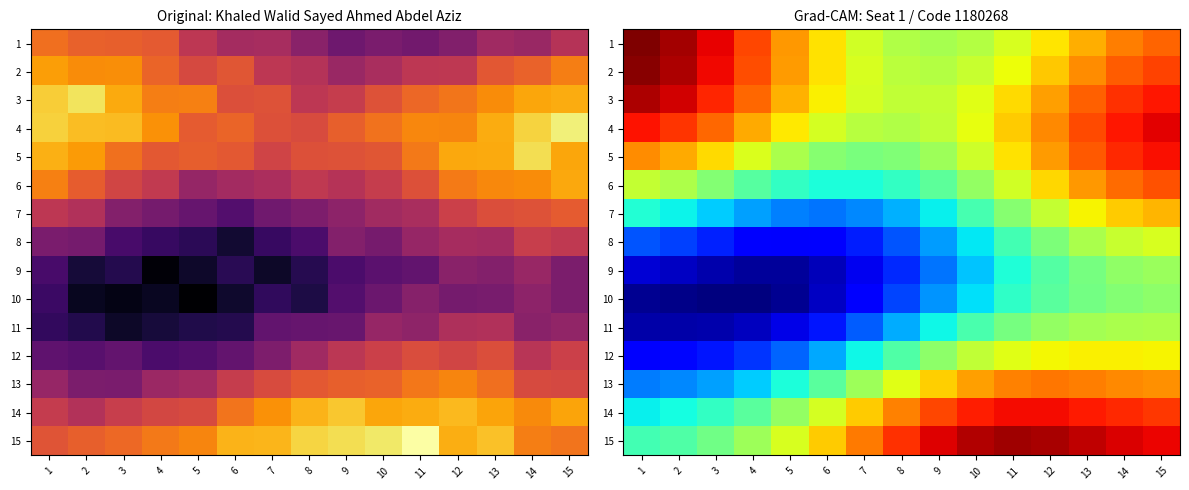

Is the value of 13 at 14 greater than the value of 11 at 2?

Yes